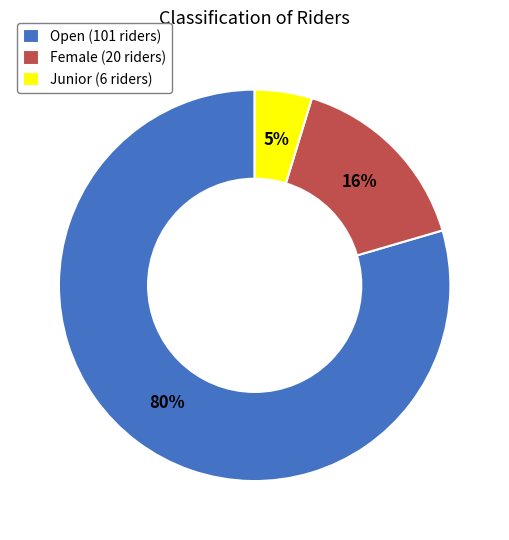

Is there a majority slice in this chart?

Yes